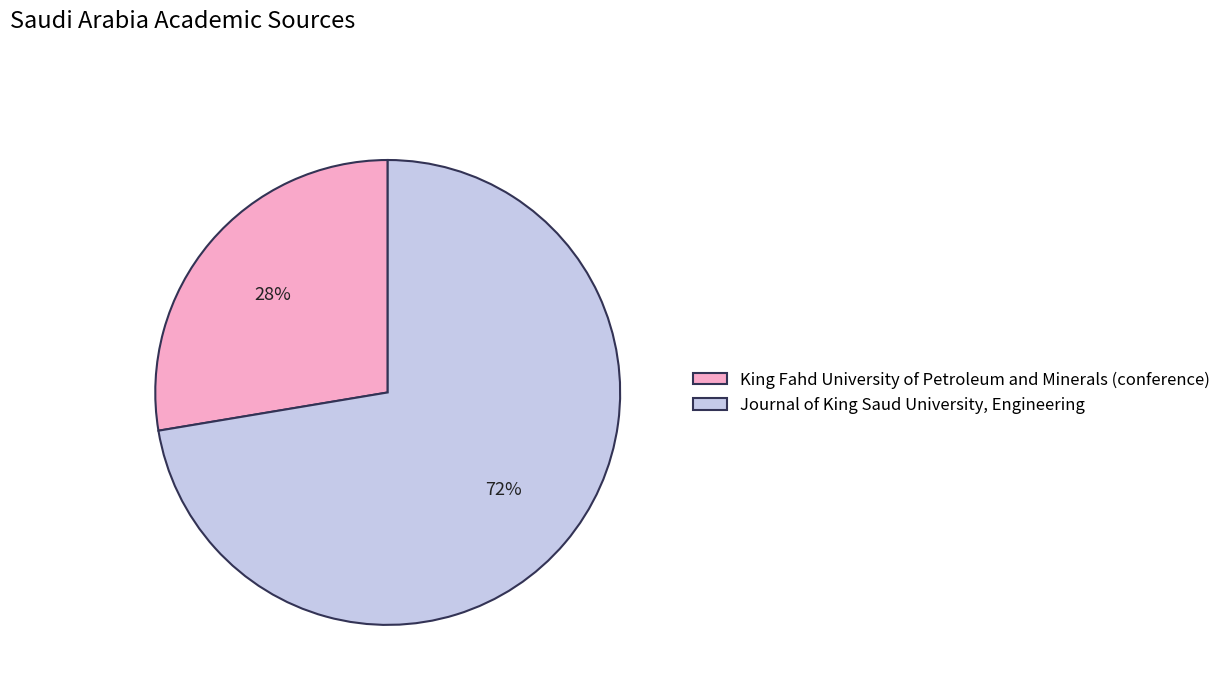

How many slices are in this pie chart?

2